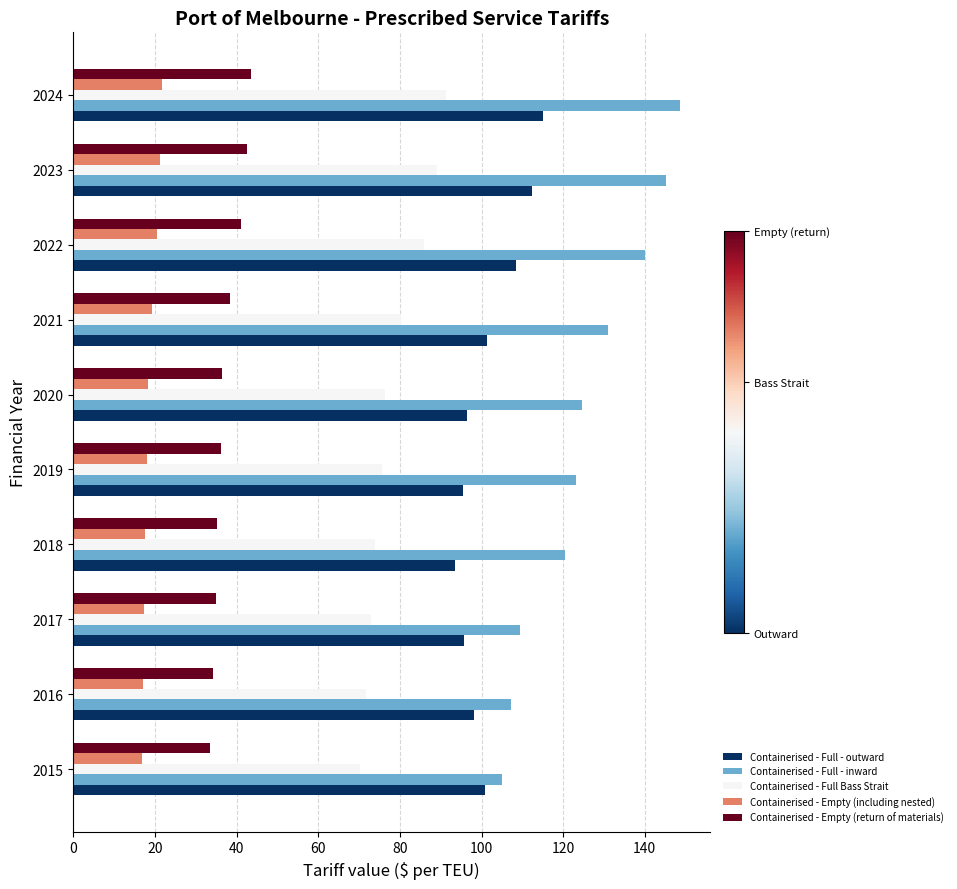

Which series has the largest range (max minus min)?

Containerised - Full - inward